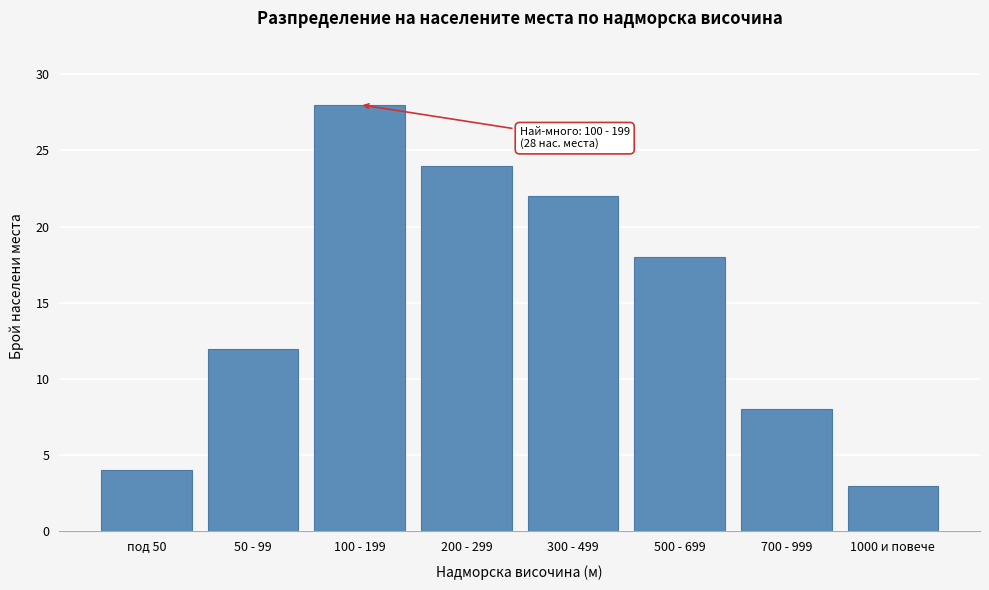

Reading left to right, transcribe all the data shown in this chart.

под 50=4	50 - 99=12	100 - 199=28	200 - 299=24	300 - 499=22	500 - 699=18	700 - 999=8	1000 и повече=3